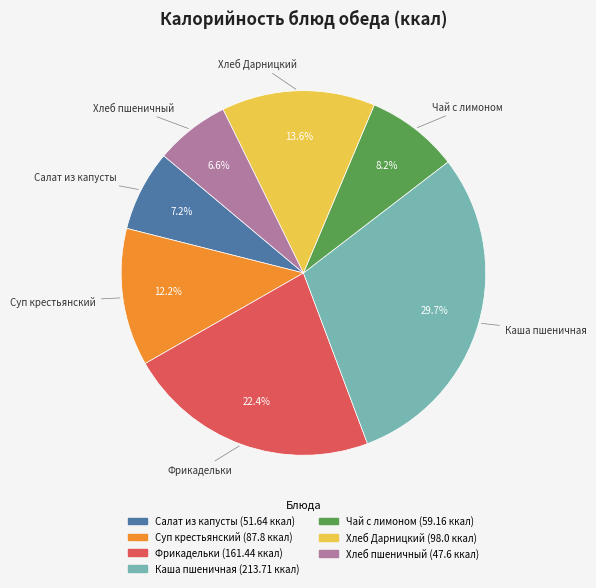

Does any single category account for the majority?

No